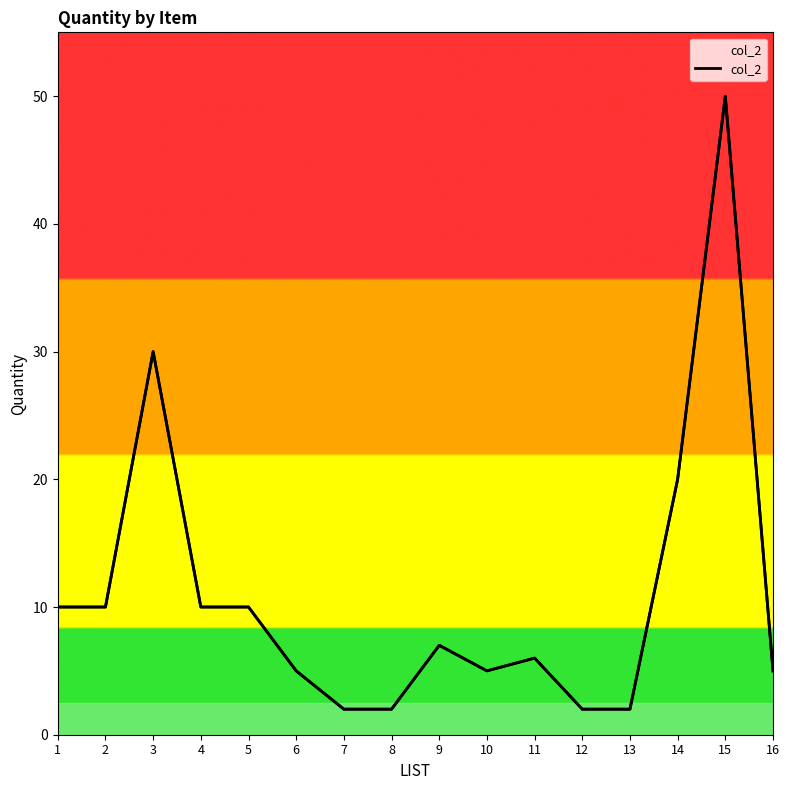

Where is the first local maximum?

3